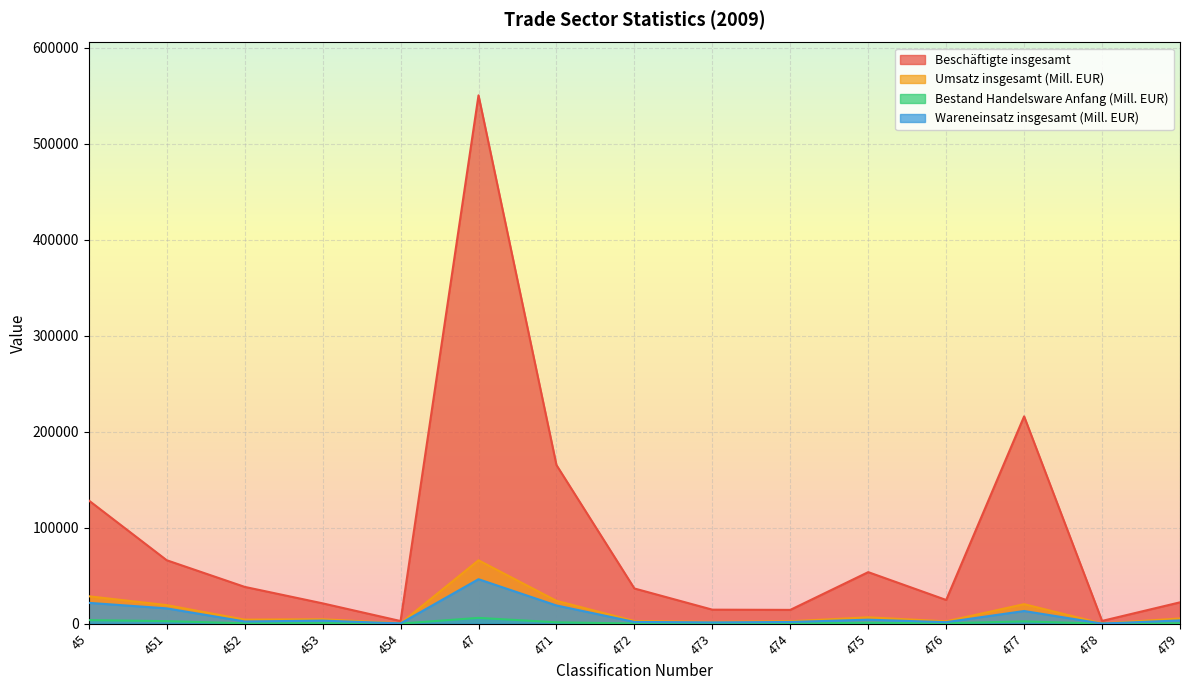

True or false: Bestand Handelsware Anfang (Mill. EUR) and Beschäftigte insgesamt intersect in this chart.

False